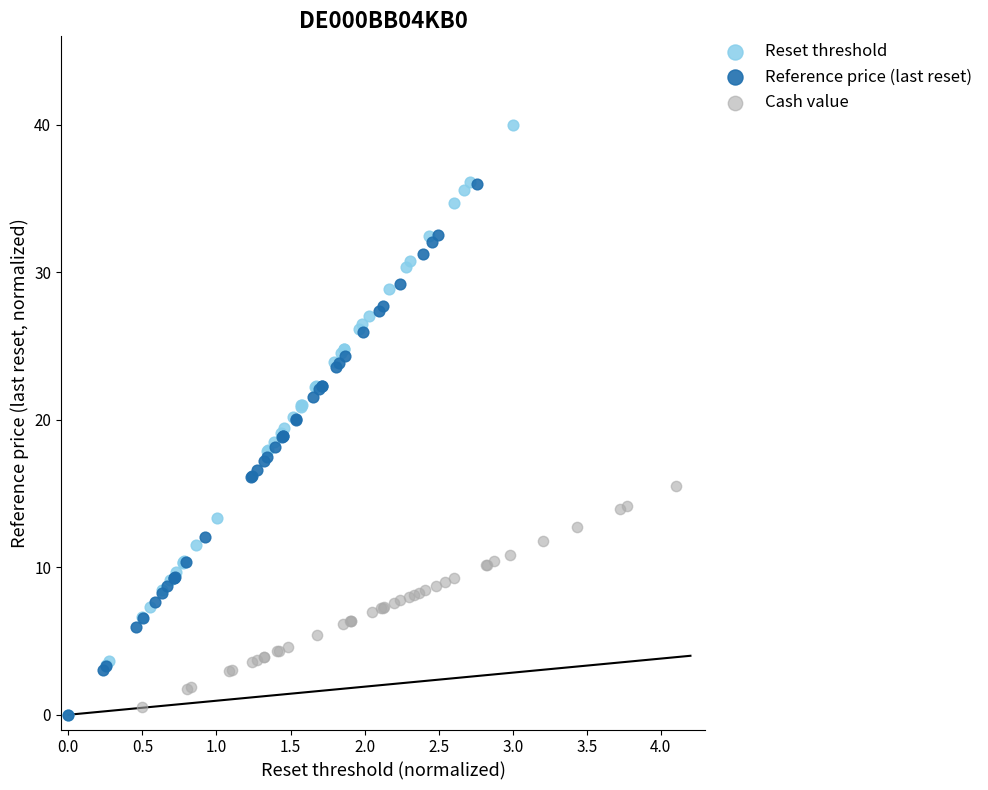

Which series contains the highest Y value?

Reset threshold